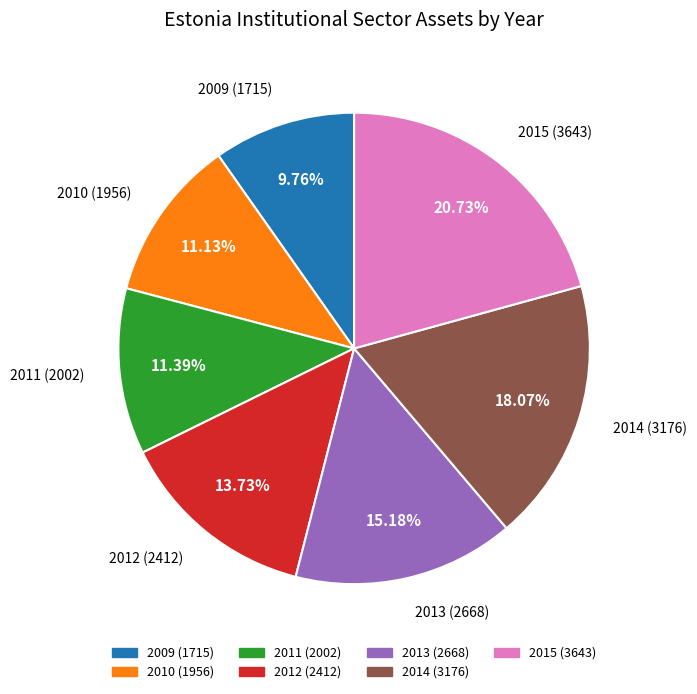

What percentage is the 2014 slice, to the nearest percent?

18%